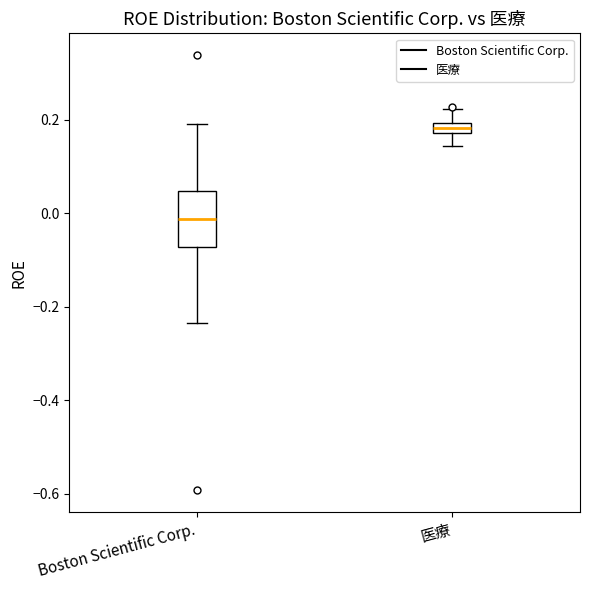

Which box has the lowest median line?

Boston Scientific Corp.